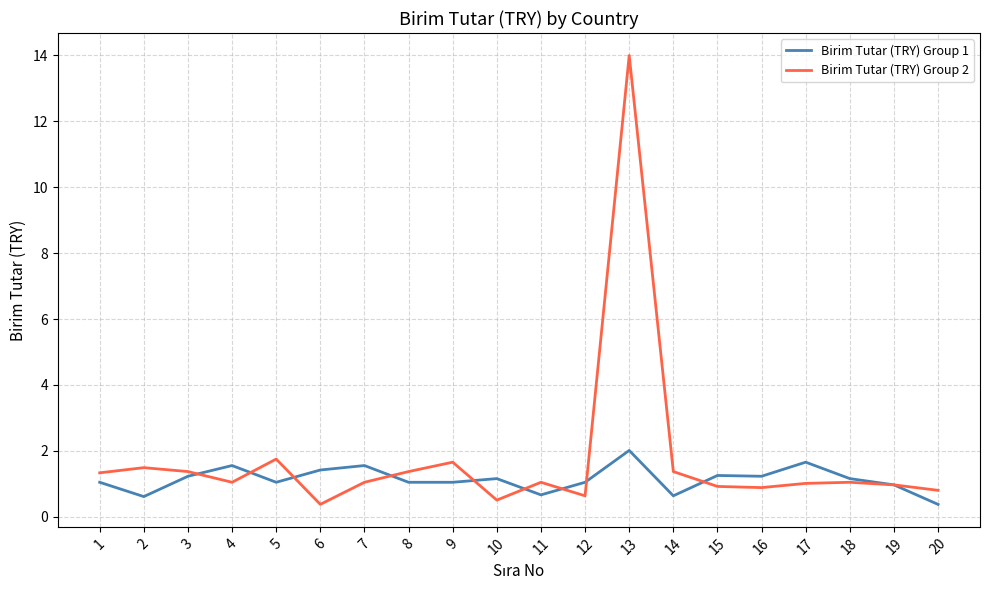

What is the total value across all series at 16?

2.1